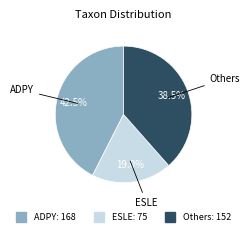

How many slices are in this pie chart?

3